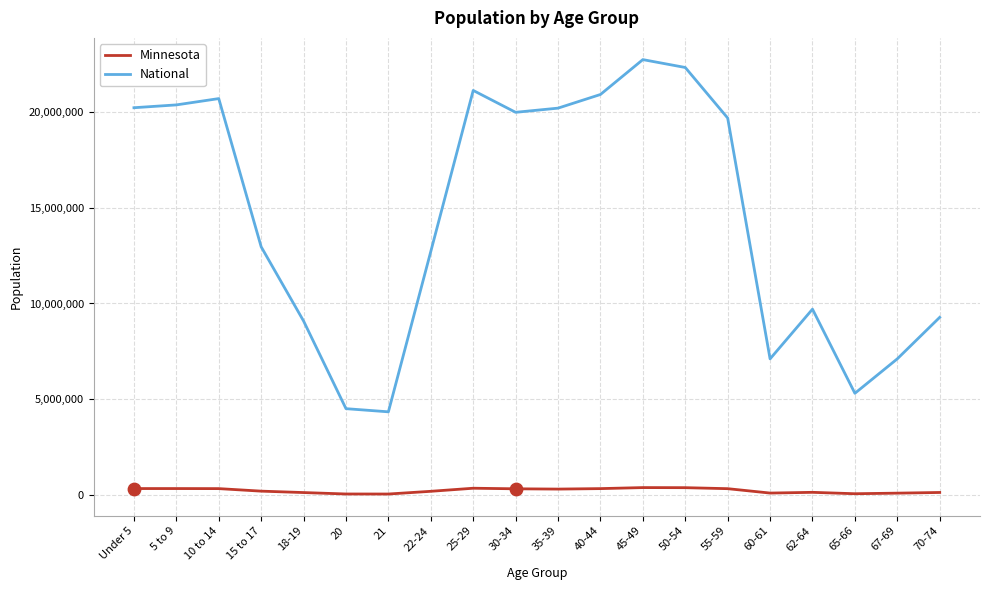

Is the value of National at Under 5 greater than the value of Minnesota at 15 to 17?

Yes